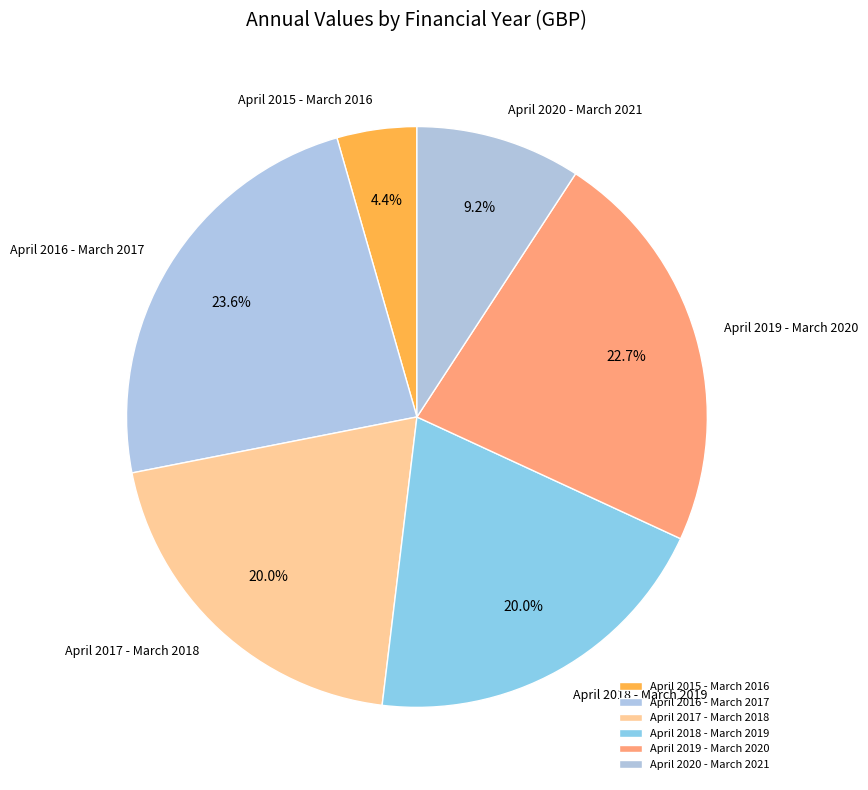

To the nearest percent, what is the combined percentage of April 2019 - March 2020 and April 2020 - March 2021?

32%